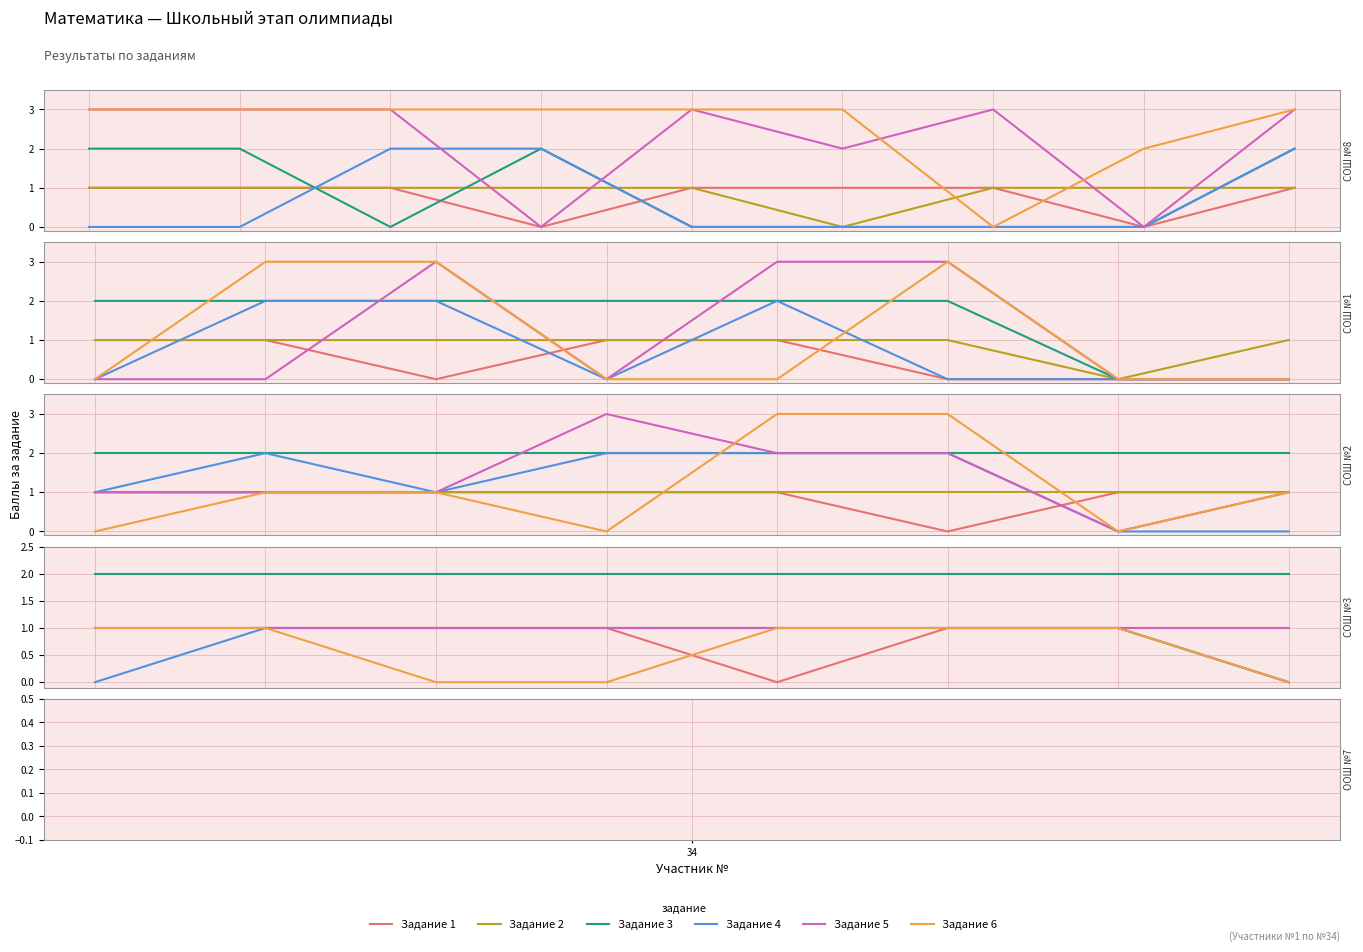

What value does the task_5 series have at 7?

1